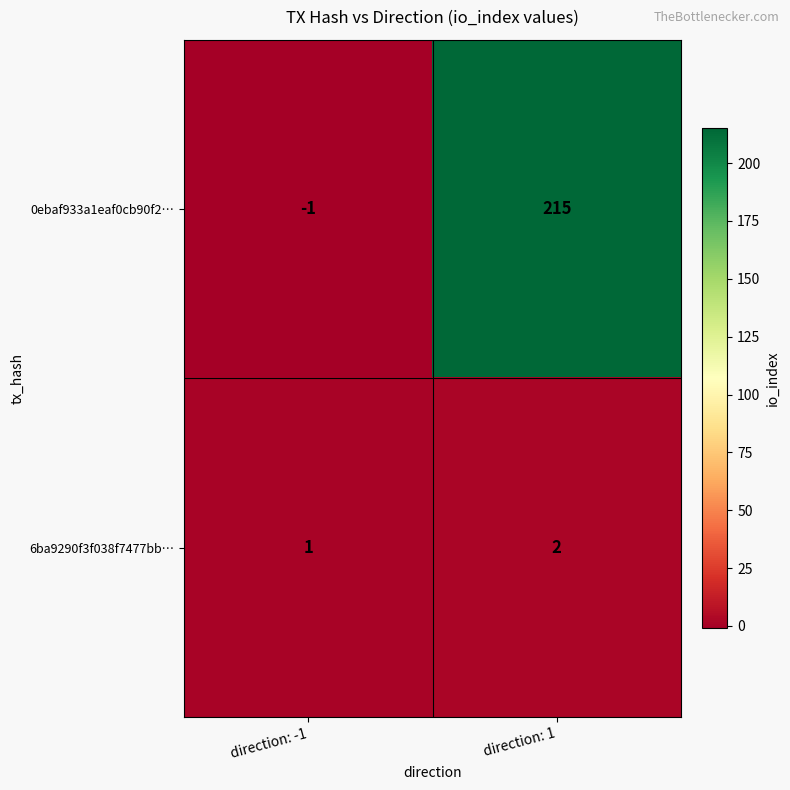

Count the number of data series in this chart.

2